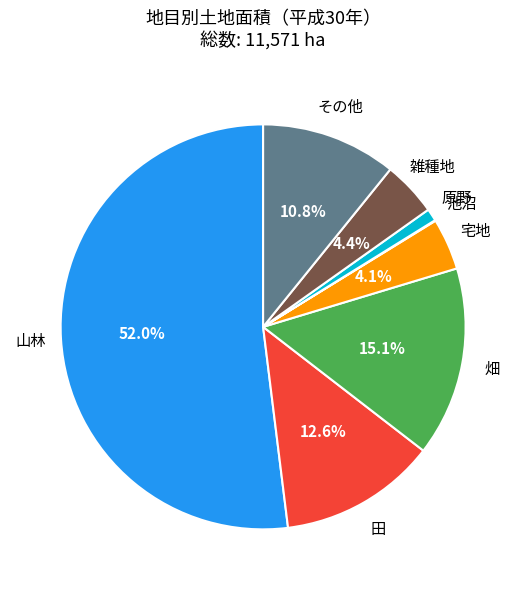

Which category has the biggest portion of the pie?

山林